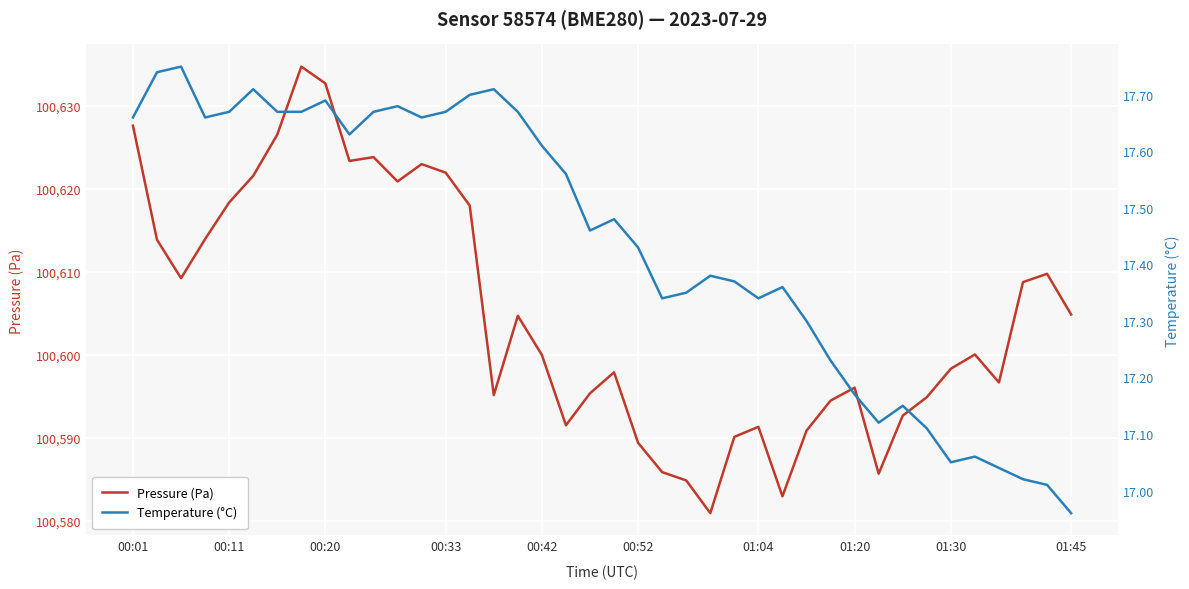

What are all the series names shown in the legend?

Pressure (Pa), Temperature (°C)